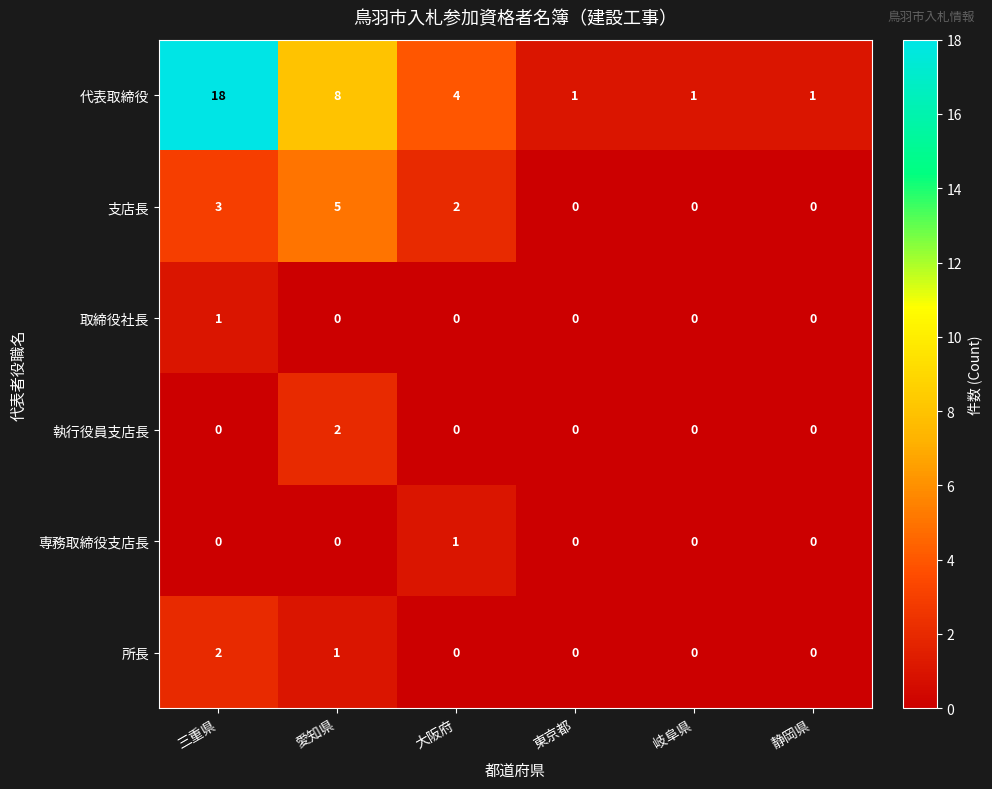

The 専務取締役支店長 series shows 1 at 大阪府. True or false?

True